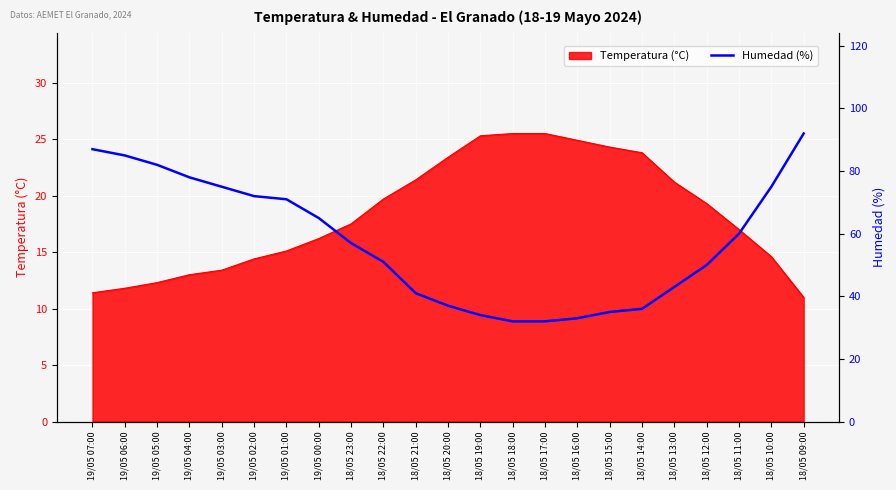

What is the sum of the values at 19/05 01:00 and 18/05 19:00?

105